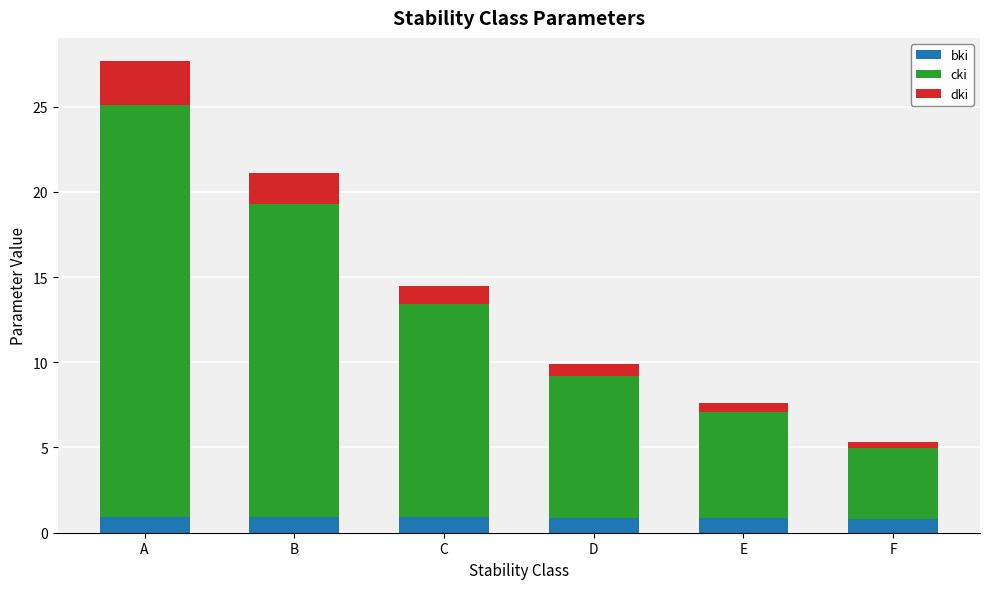

What is the minimum value for bki?

0.8